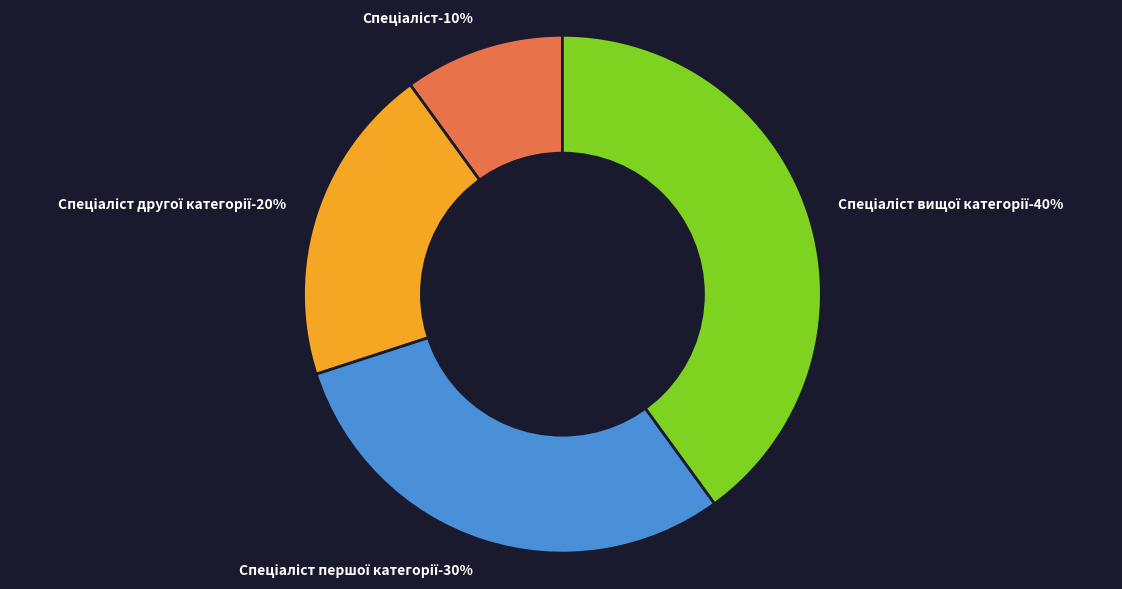

To the nearest percent, what percentage of the pie is Спеціаліст?

10%